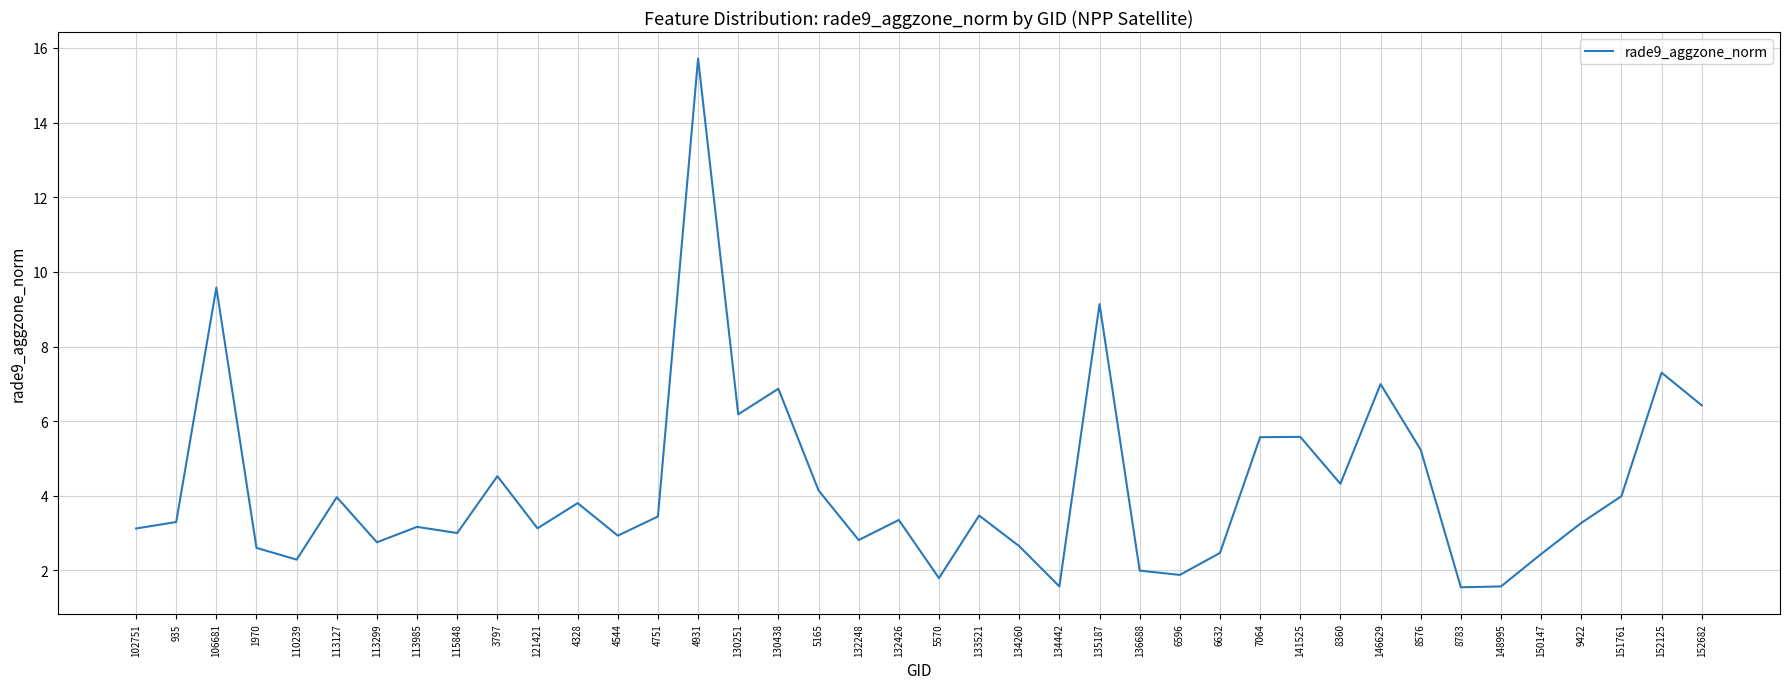

At which label is the value closest to 8?

152125